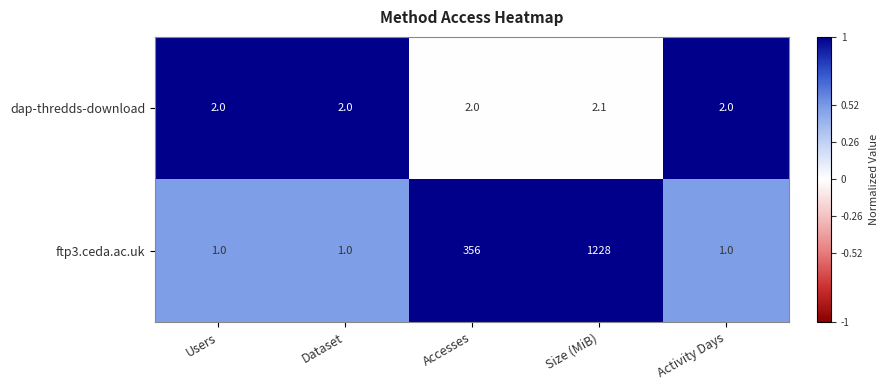

How many data points does each series have?

5